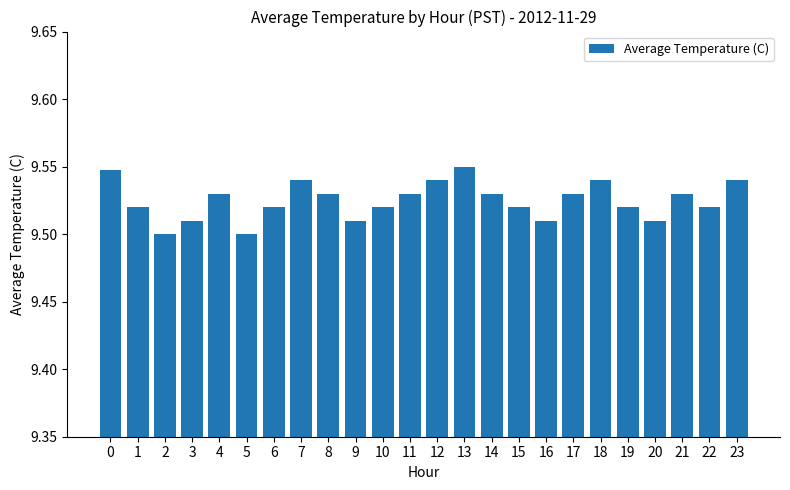

What is the ratio of the value at 20 to the value at 11?

1.0